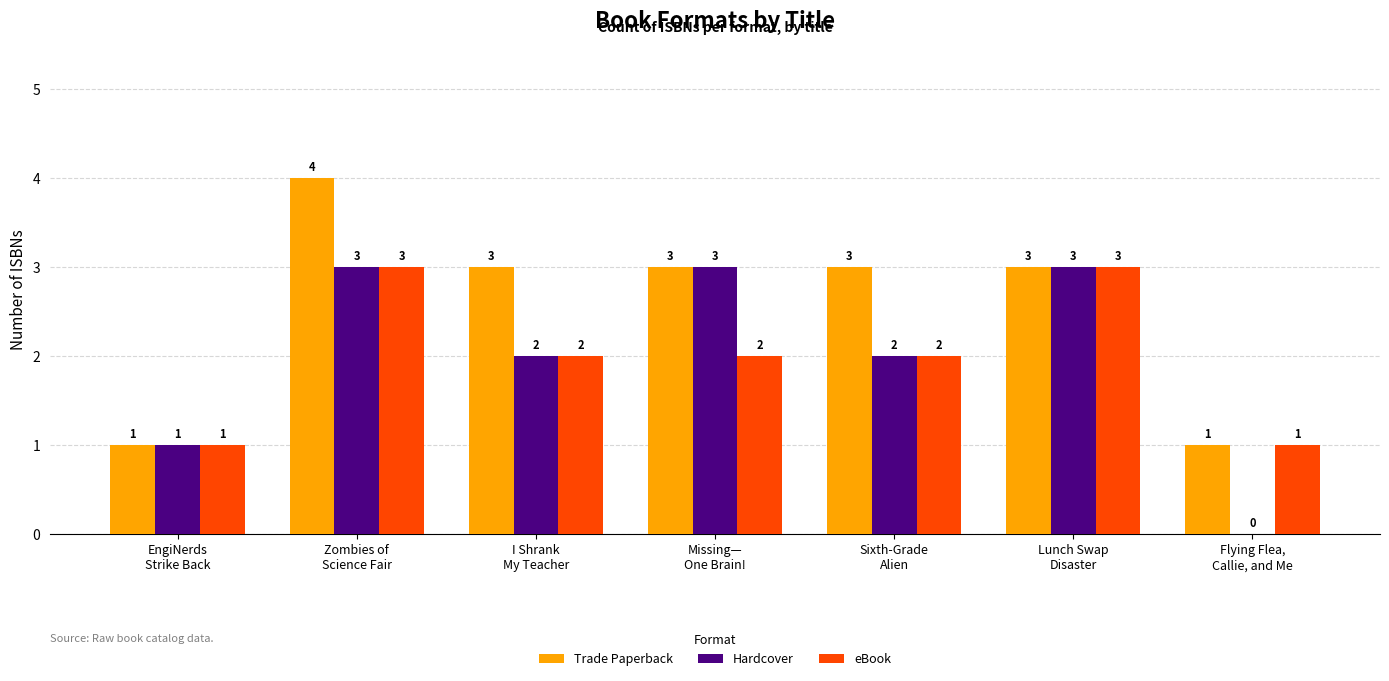

Are the bars grouped side by side (vs. stacked)?

Yes